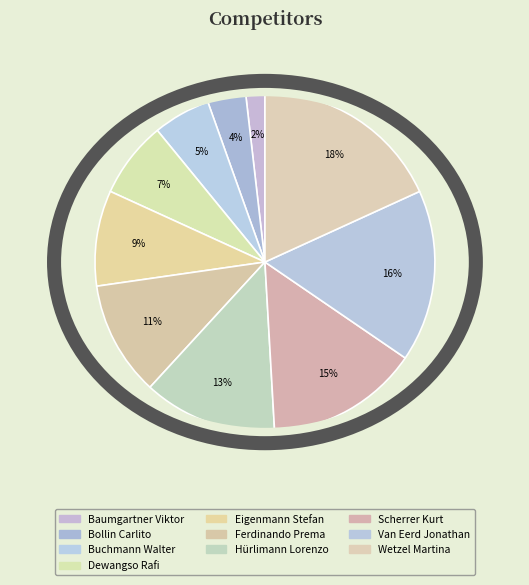

To the nearest percent, what portion does Buchmann Walter represent?

5%